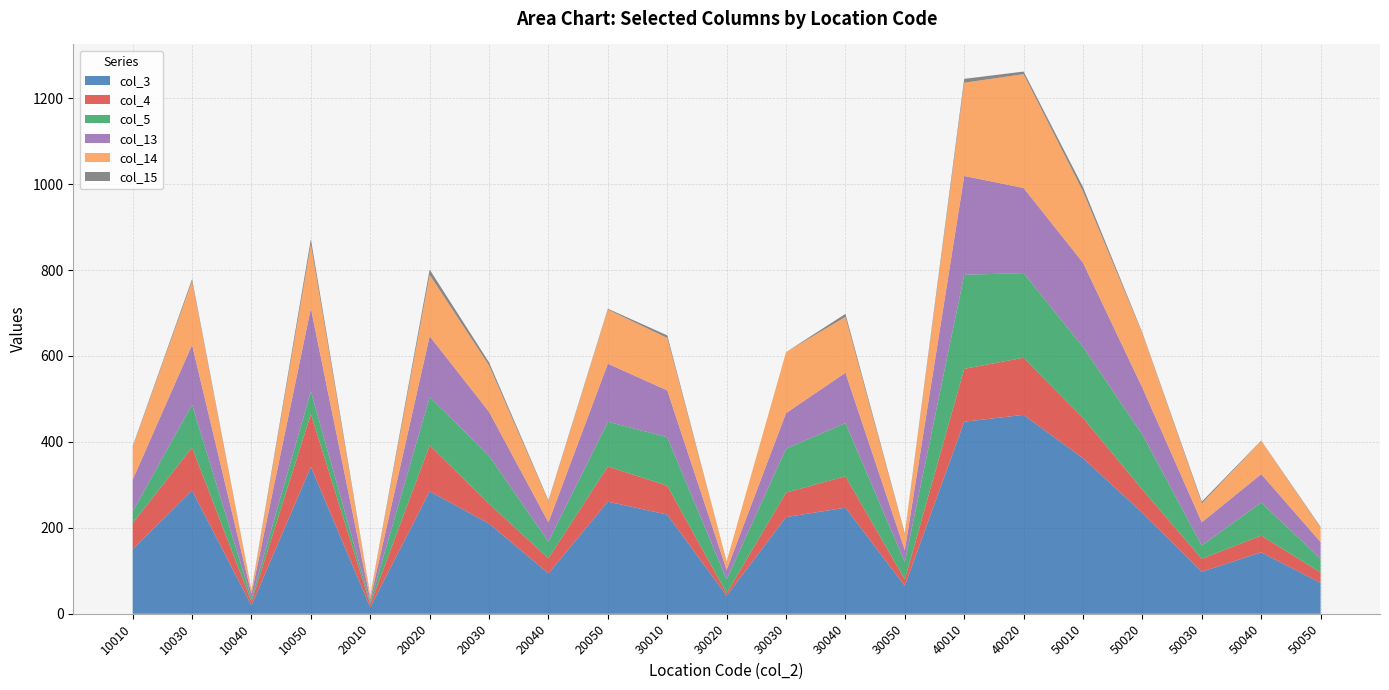

Reading left to right, what are all the values shown in this chart?

col_3: 150	287	19	342	15	285	210	94	261	231	42	225	247	65	447	463	362	235	98	143	72
col_4: 61	100	9	123	7	107	46	35	82	67	6	57	73	15	123	133	94	54	30	39	24
col_5: 27	100	7	53	5	112	112	39	104	113	32	102	124	40	219	197	165	128	31	77	32
col_13: 74	139	11	193	6	142	102	45	135	109	22	83	117	28	230	198	196	109	54	66	39
col_14: 76	148	8	149	9	143	108	49	126	122	20	142	130	37	217	265	166	126	44	77	33
col_15: 2	5	1	12	1	12	7	2	2	6	0	0	7	2	9	6	10	2	4	1	2